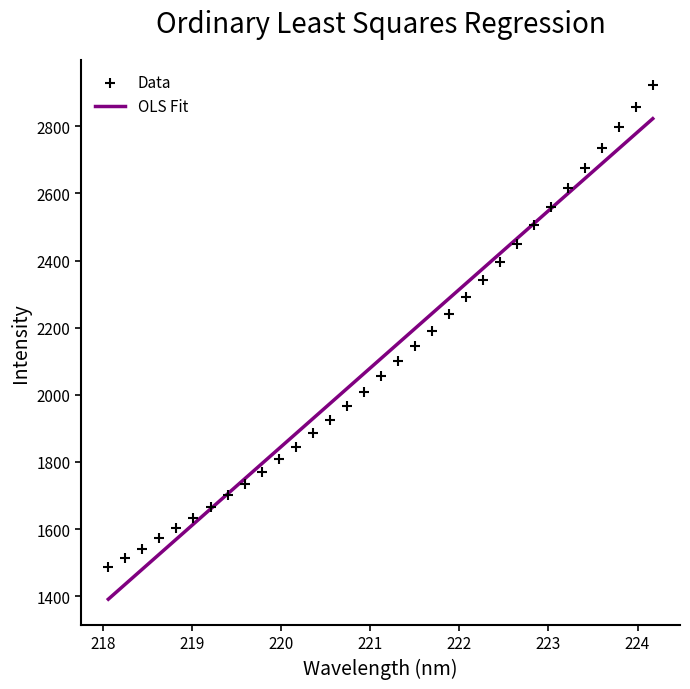

What is the range of X values (max minus min)?

6.1